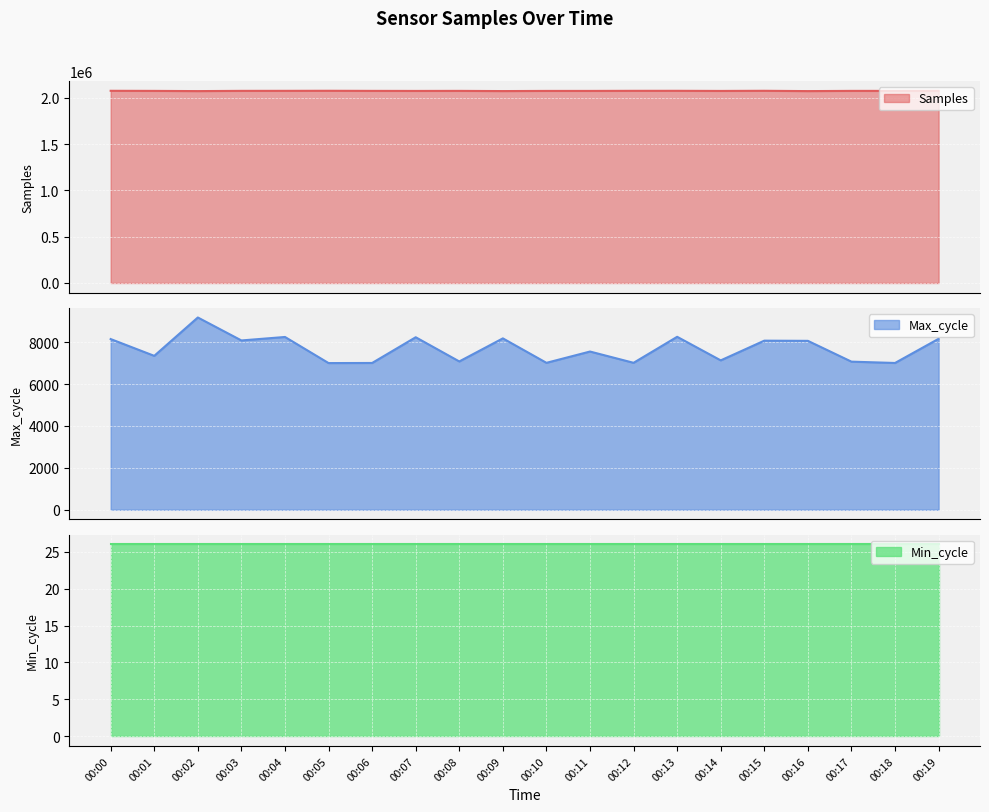

True or false: Max_cycle and Samples cross at least once.

False